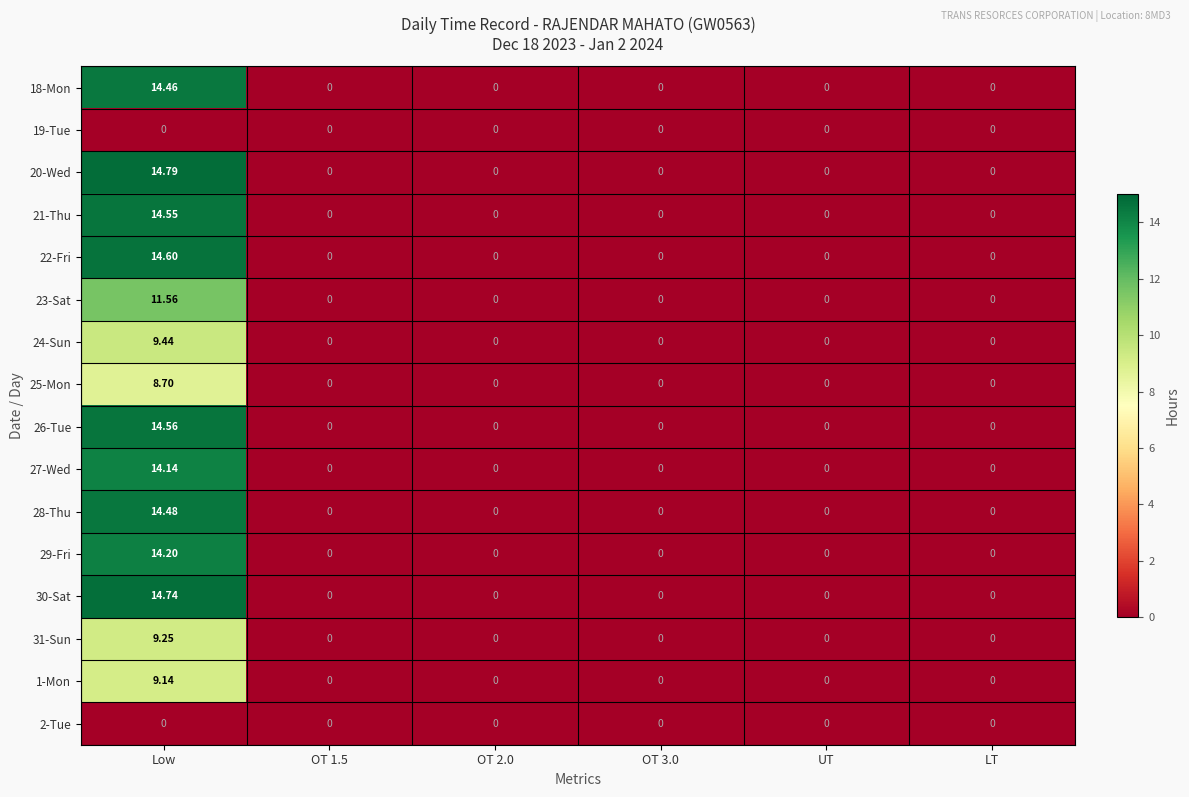

Is the value of 30-Sat at Low greater than the value of 28-Thu at OT 1.5?

Yes